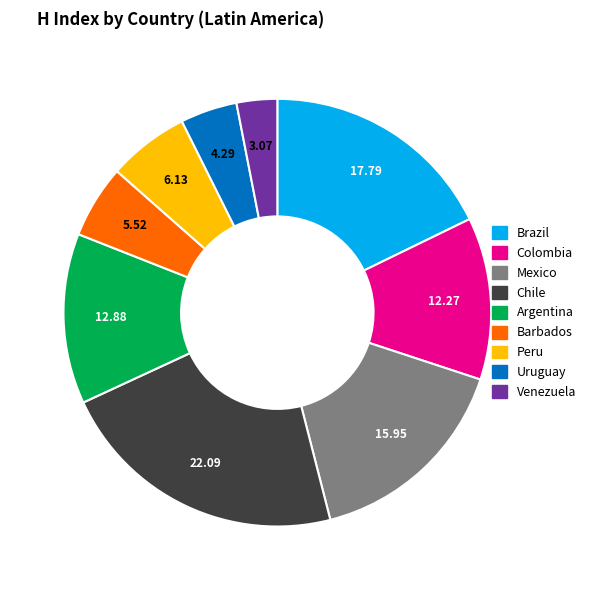

Which has a higher value, Mexico or Chile?

Chile